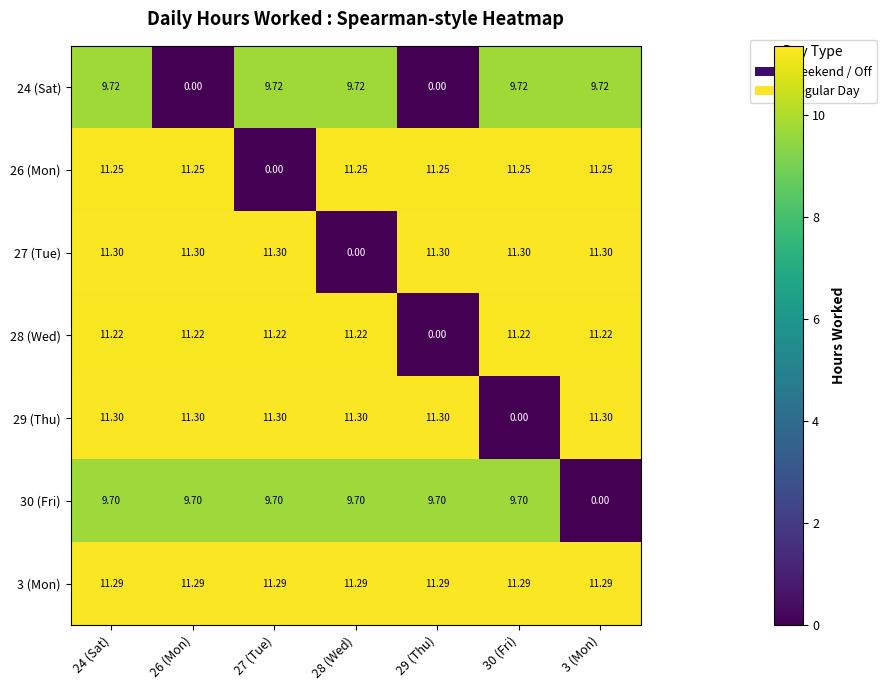

Is the value of 29 (Thu) at 24 (Sat) greater than the value of 26 (Mon) at 28 (Wed)?

Yes